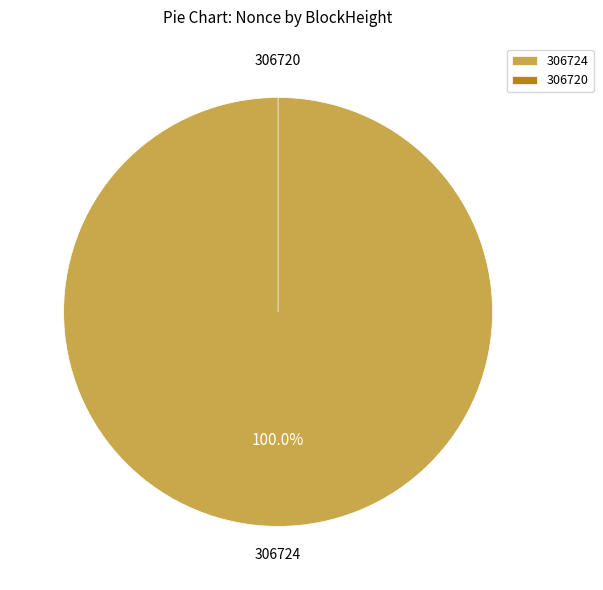

Count the number of slices in the pie.

2